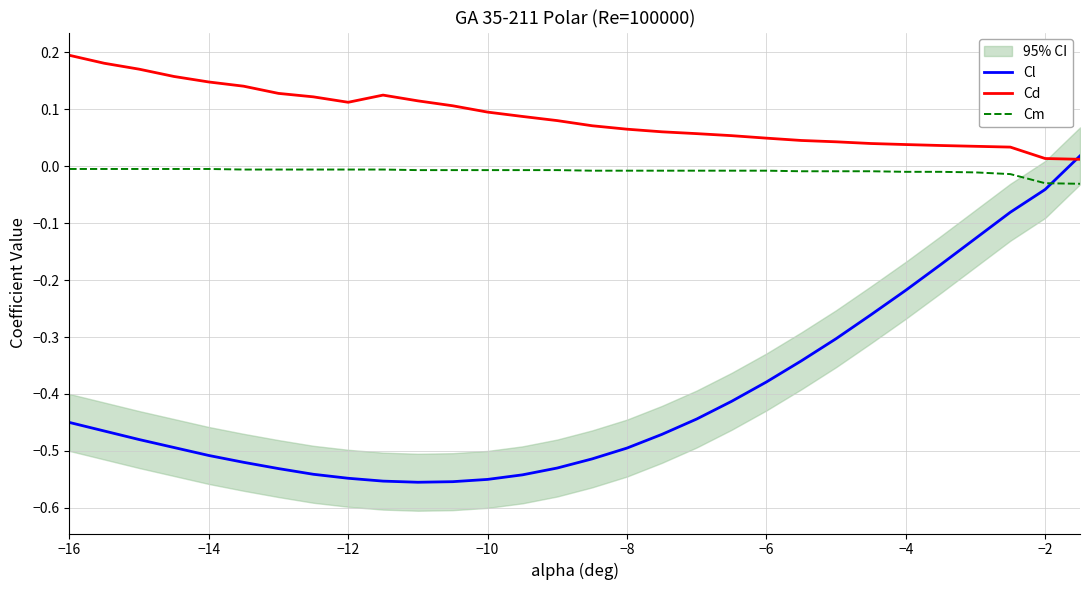

Which label corresponds to the largest value in the chart?

−16